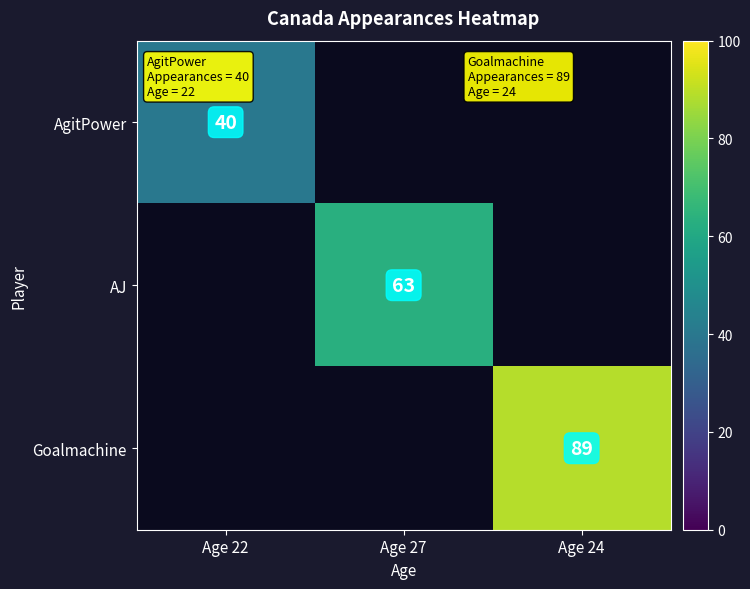

The value of AJ at Age 27 is 63. True or false?

True